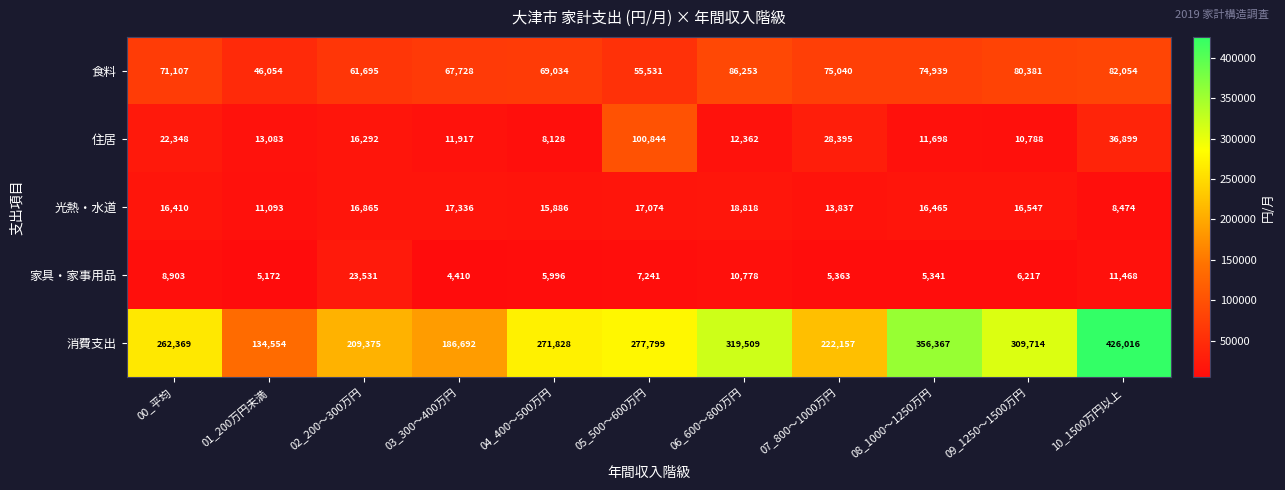

Which series has the widest spread of values?

消費支出